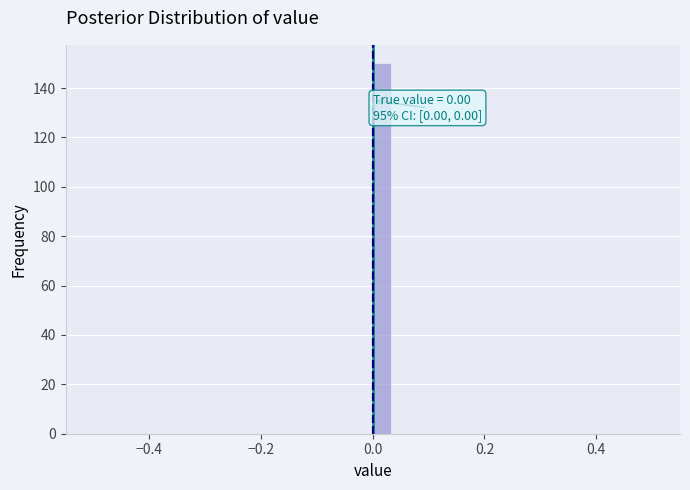

Around what value on the x-axis is the tallest bar? Give the approximate position of its centre, as read against the axis.

0.02